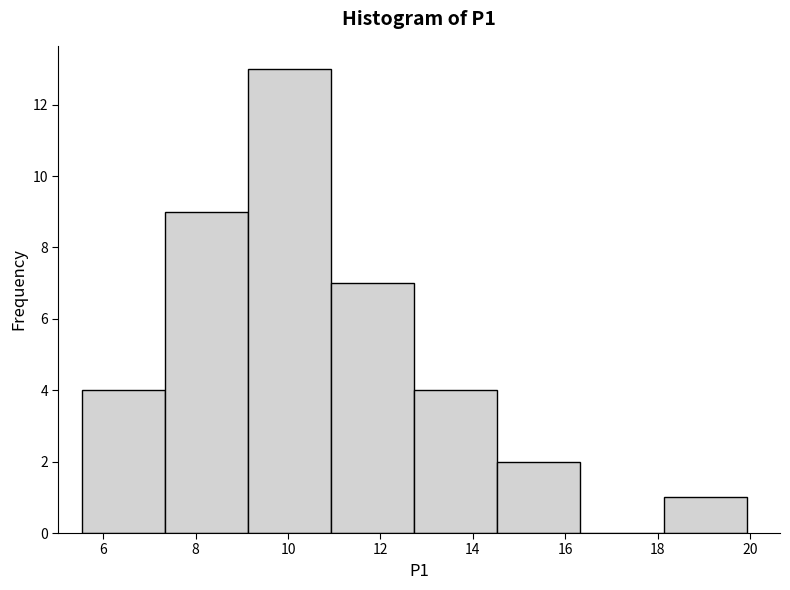

Reading left to right, list every bar in this chart as the range it spans on the x-axis followed by its height. Neither the bar edges nor the heights are printed on the chart, so give them approximately, as read against the axes.

5.6 to 7.4: 4
7.4 to 9.2: 9
9.2 to 11.0: 13
11.0 to 12.8: 7
12.8 to 14.6: 4
14.6 to 16.4: 2
16.4 to 18.2: 0
18.2 to 20.0: 1